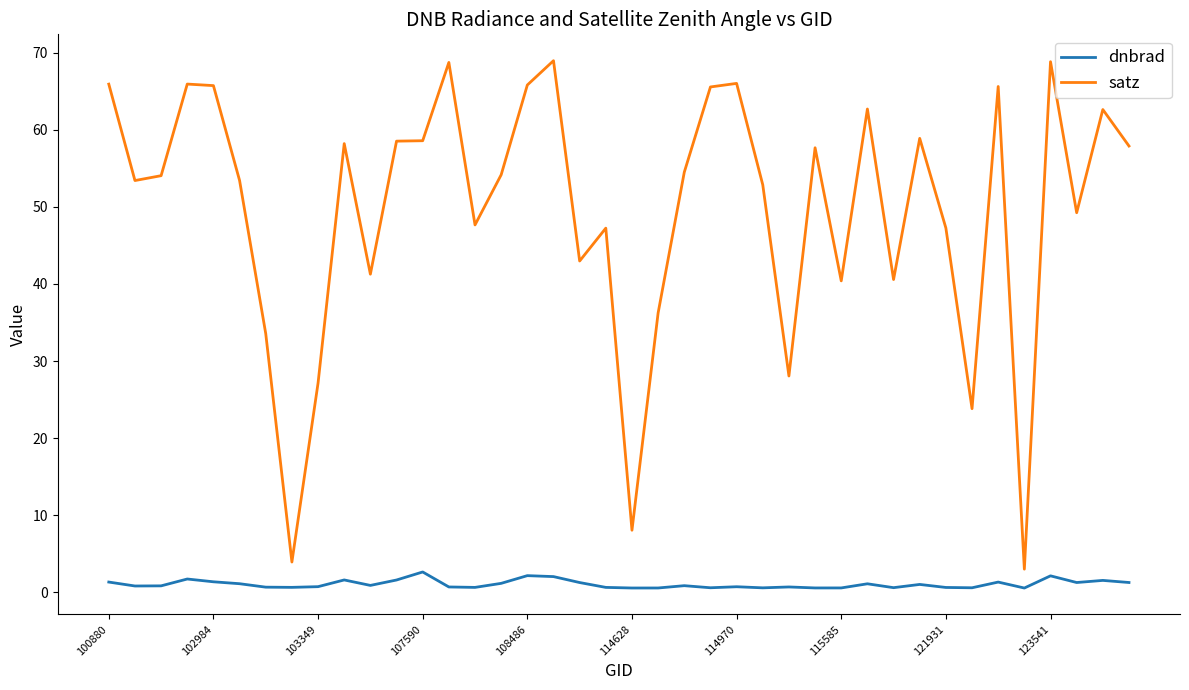

Which series has the largest total across all categories?

satz